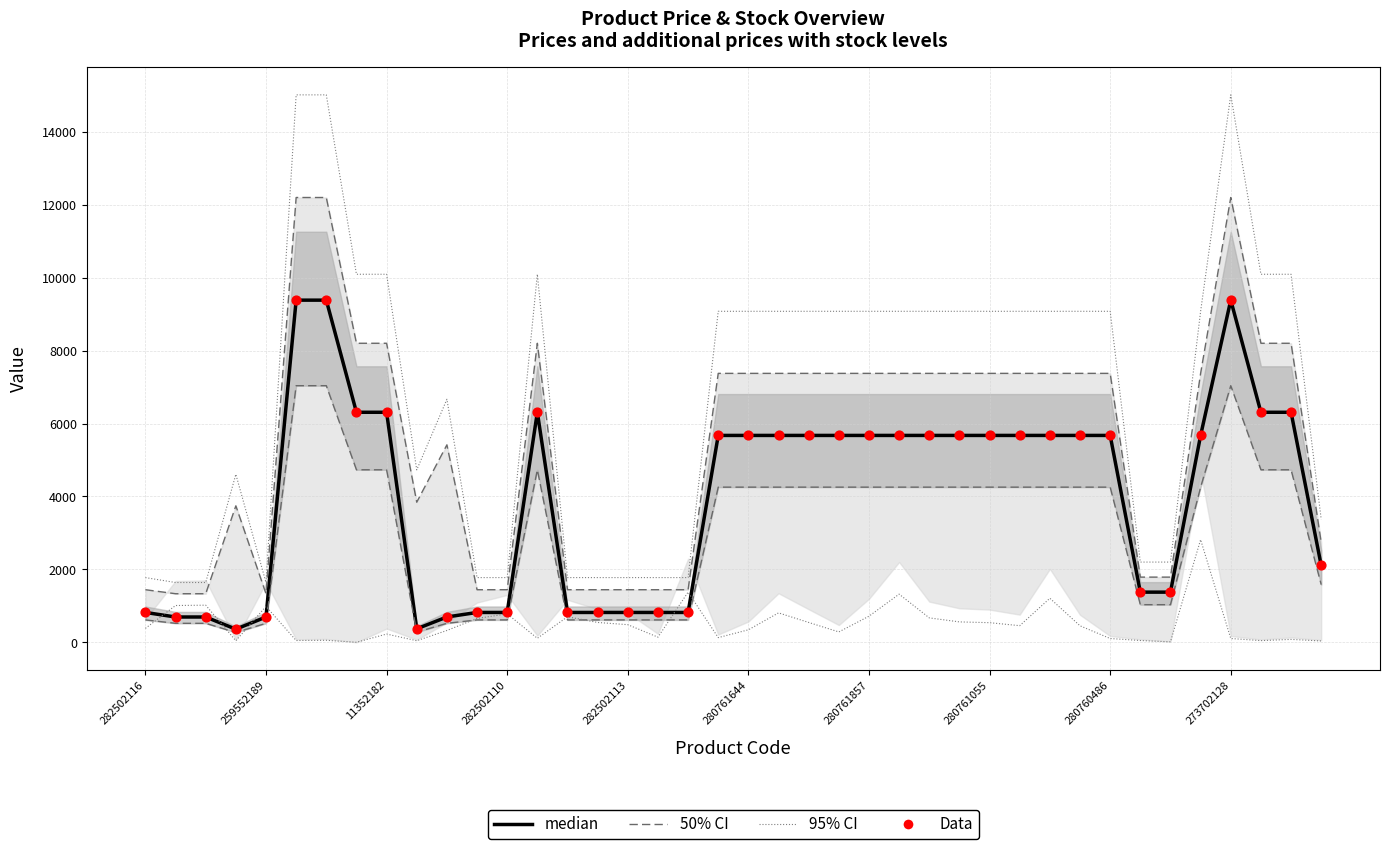

What is the total value across all series at 27?

11347.6